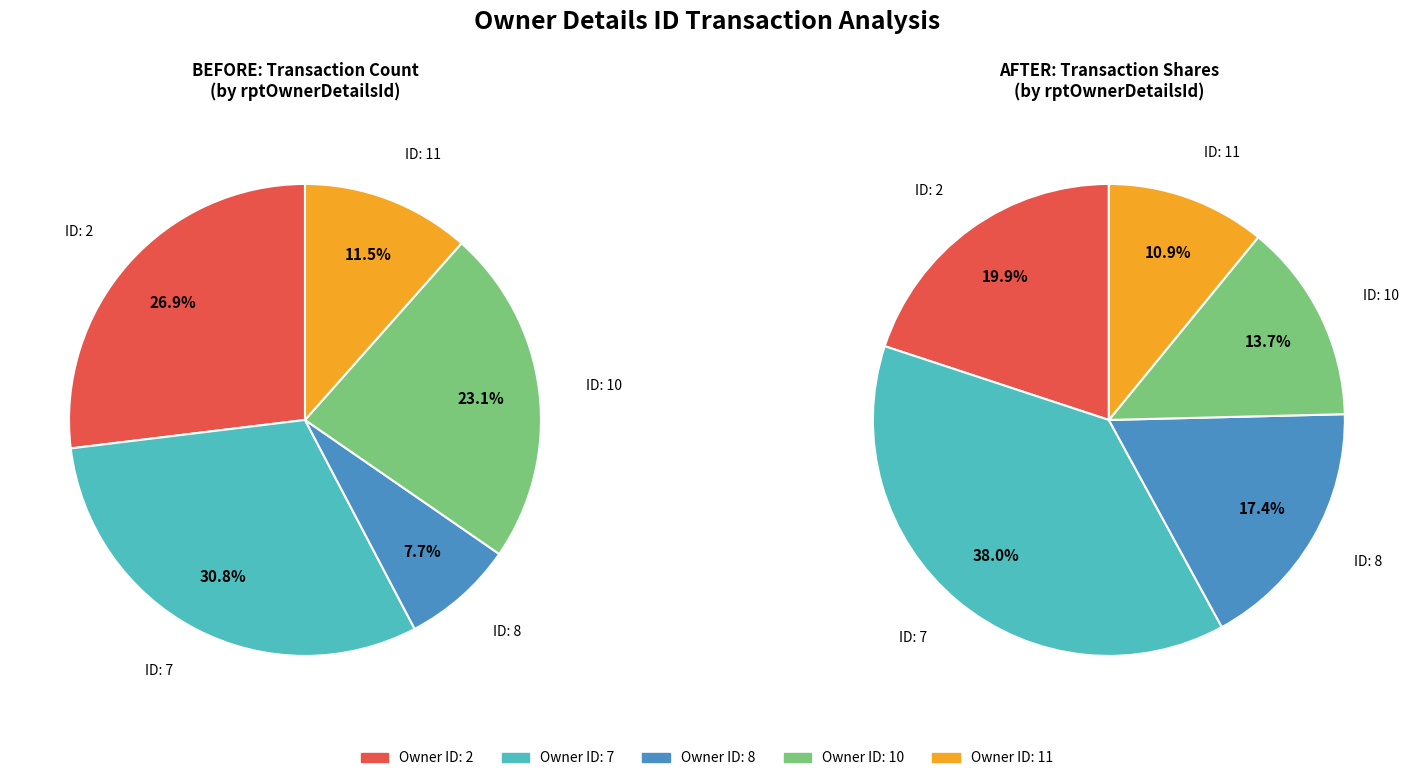

Which category has the smallest portion of the pie?

8